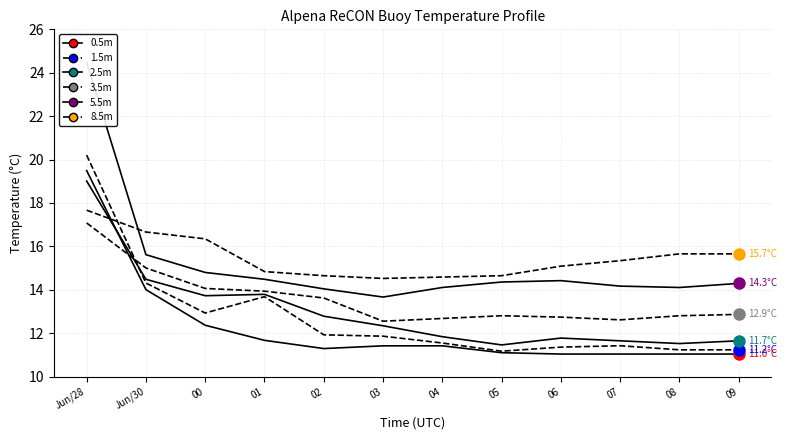

Between Jun/28 and 02, which series saw the biggest shift?

5.5m